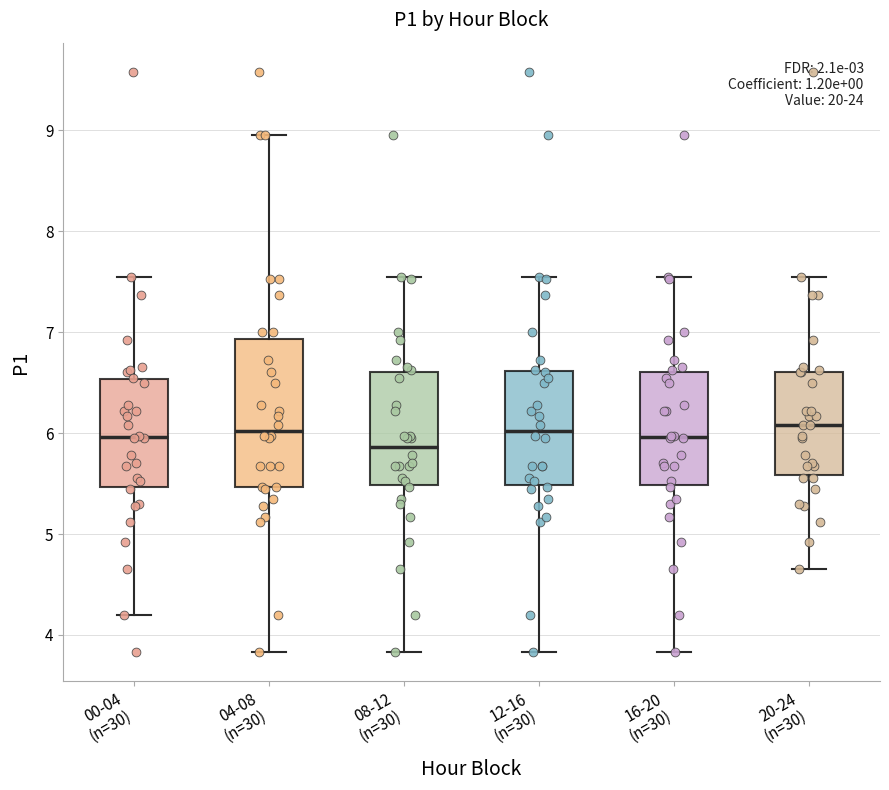

Reading left to right, transcribe this box plot: for each box, give where its median line is, the range the box spans, and where its two whiskers end, as read against the y-axis. The values are not printed on the chart, so give them approximately, as read against the axis.

00-04 (n=30): median 6.0, box 5.5 to 6.5, whiskers 4.2 to 7.6
04-08 (n=30): median 6.0, box 5.5 to 6.9, whiskers 3.8 to 9.0
08-12 (n=30): median 5.9, box 5.5 to 6.6, whiskers 3.8 to 7.6
12-16 (n=30): median 6.0, box 5.5 to 6.6, whiskers 3.8 to 7.6
16-20 (n=30): median 6.0, box 5.5 to 6.6, whiskers 3.8 to 7.6
20-24 (n=30): median 6.1, box 5.6 to 6.6, whiskers 4.7 to 7.6